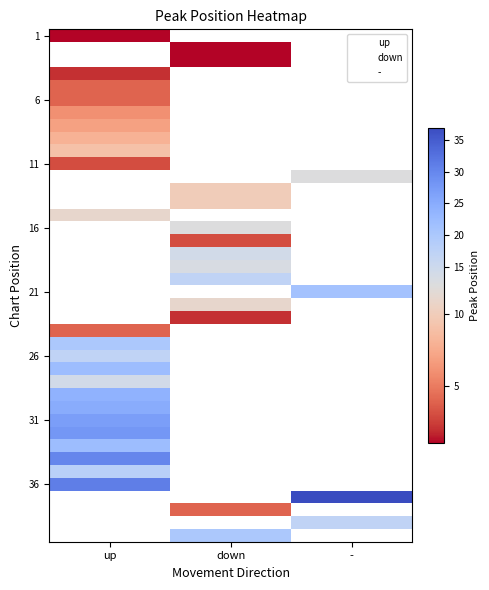

How many data points does each series have?

3